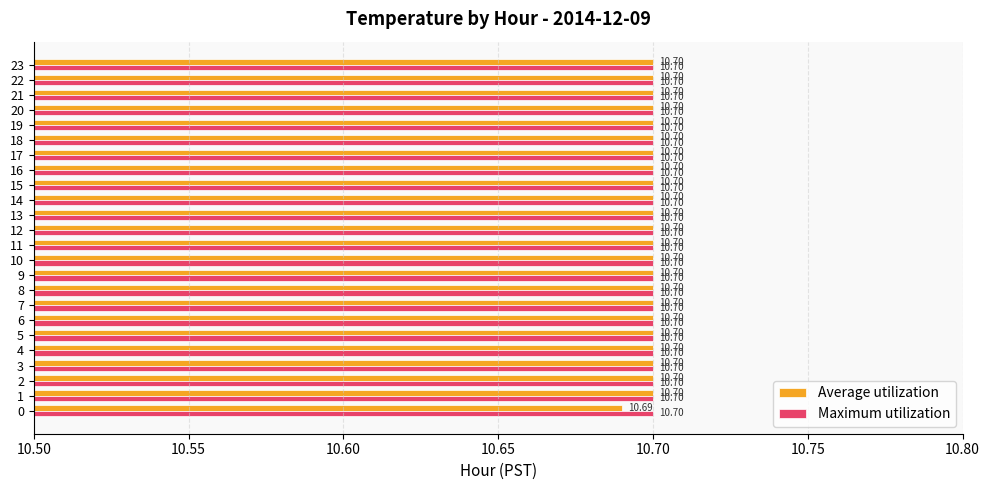

List the series in order of their overall mean, lowest first.

Average utilization, Maximum utilization